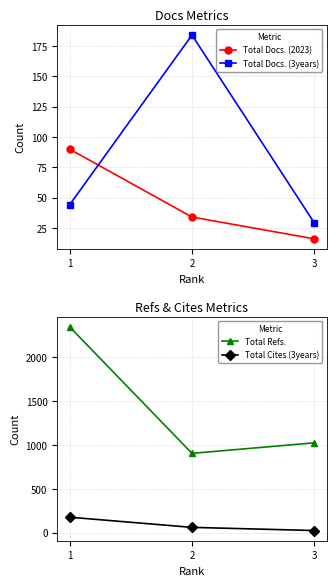

Is it true that Total Refs. equals 905 at 2?

True